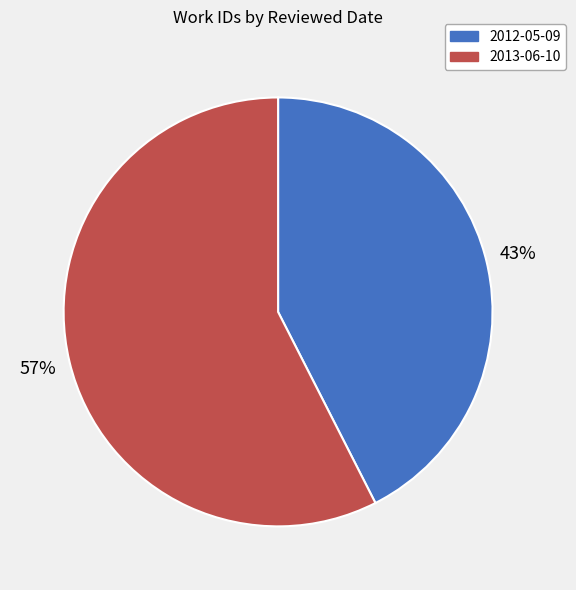

How many segments does this pie chart have?

2